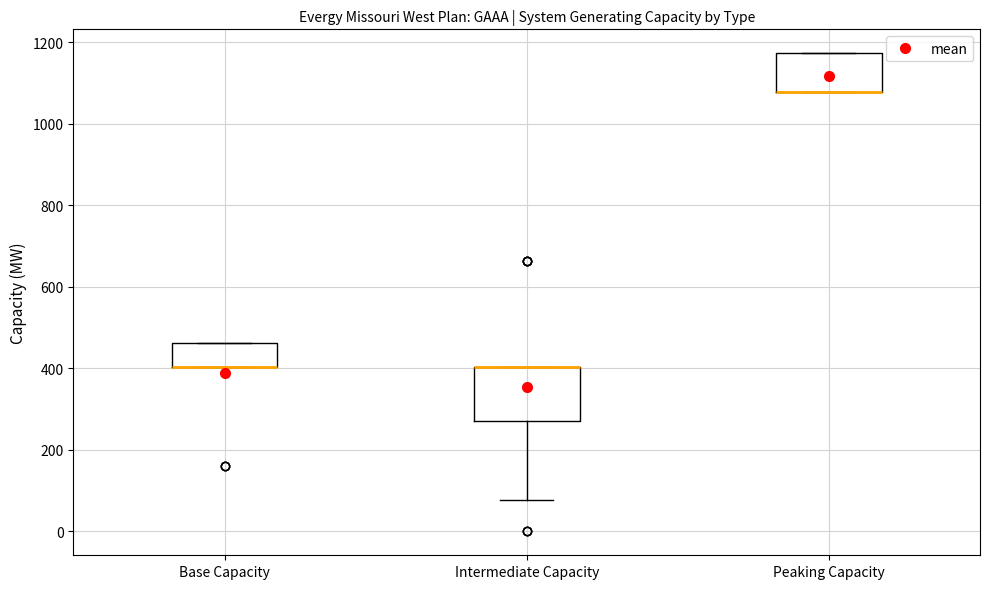

Reading left to right, transcribe this box plot: for each box, give where its median line is, the range the box spans, and where its two whiskers end, as read against the y-axis. The values are not printed on the chart, so give them approximately, as read against the axis.

Base Capacity: median 400 (drawn on the box's lower edge), box 400 to 460, whiskers 400 to 460
Intermediate Capacity: median 400 (drawn on the box's upper edge), box 280 to 400, whiskers 80 to 400
Peaking Capacity: median 1080 (drawn on the box's lower edge), box 1080 to 1180, whiskers 1080 to 1180